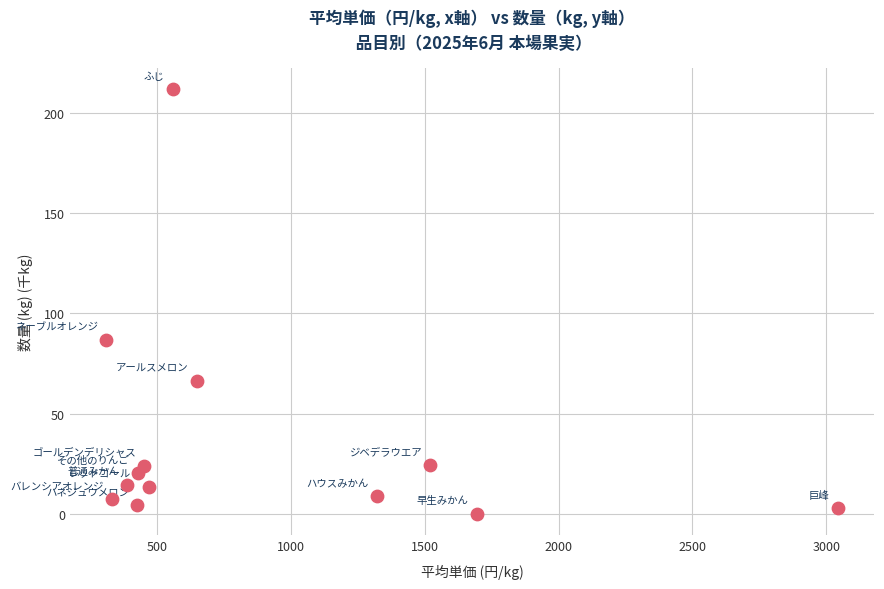

What Y value in the scatter plot is closest to 105?

86.6